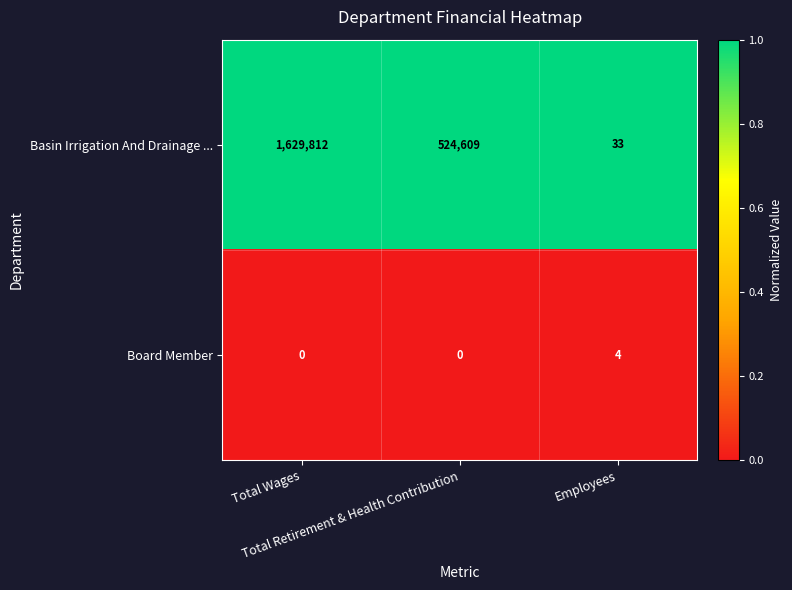

What is the sum of all Basin Irrigation And Drainage ... values?

2154454